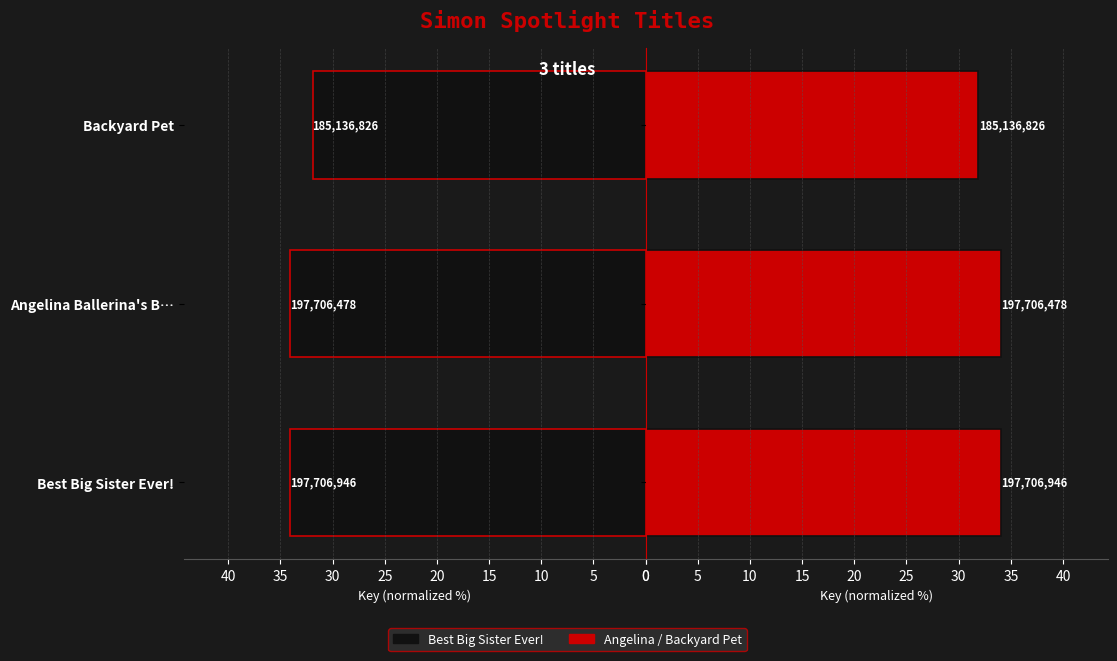

The value of Right (Red) at Angelina Ballerina's B… is 47.8. True or false?

False